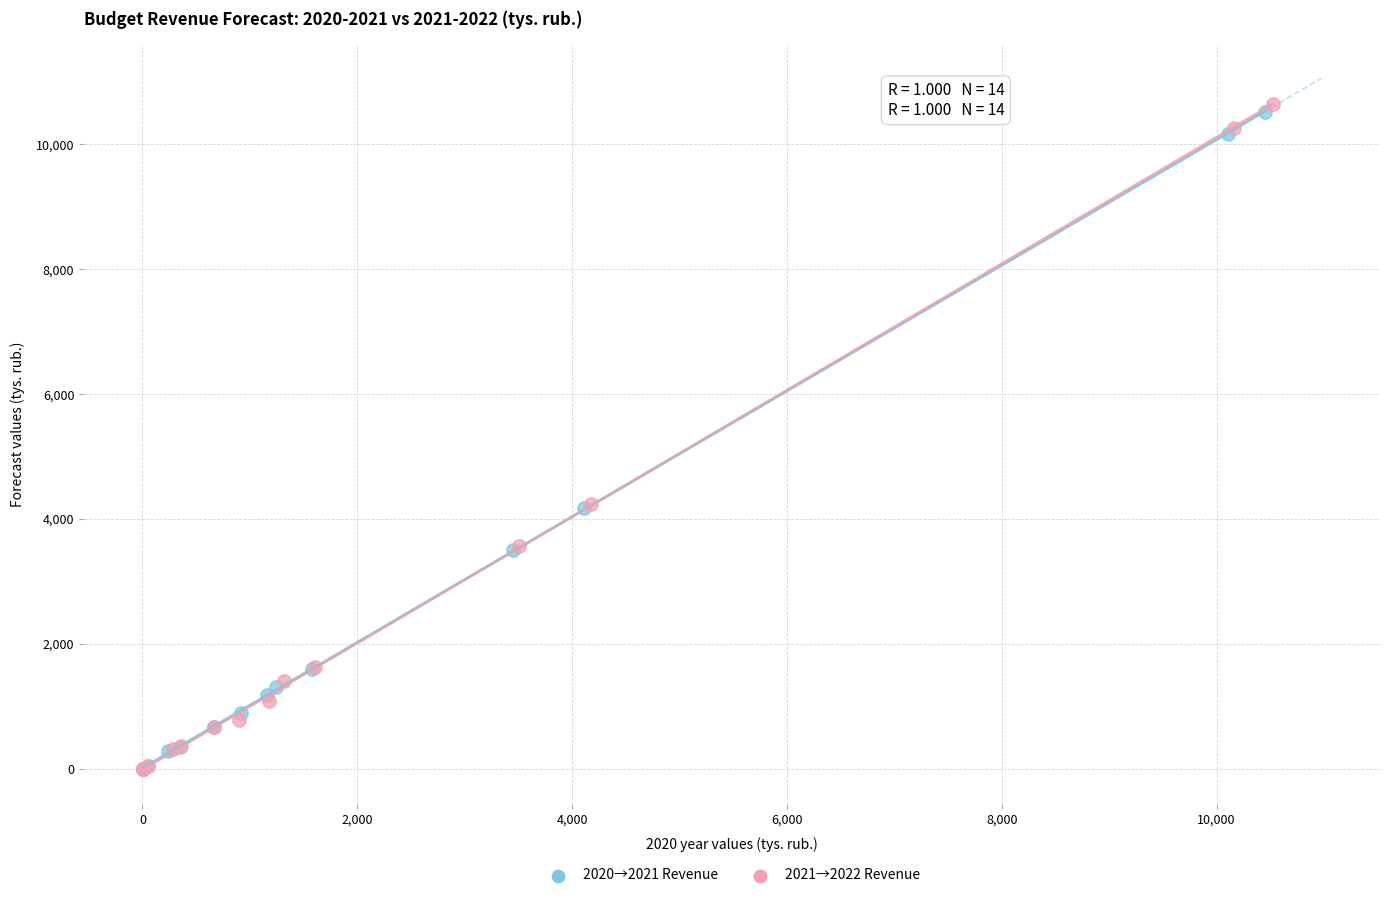

Which series reaches the maximum Y coordinate?

2021→2022 Revenue